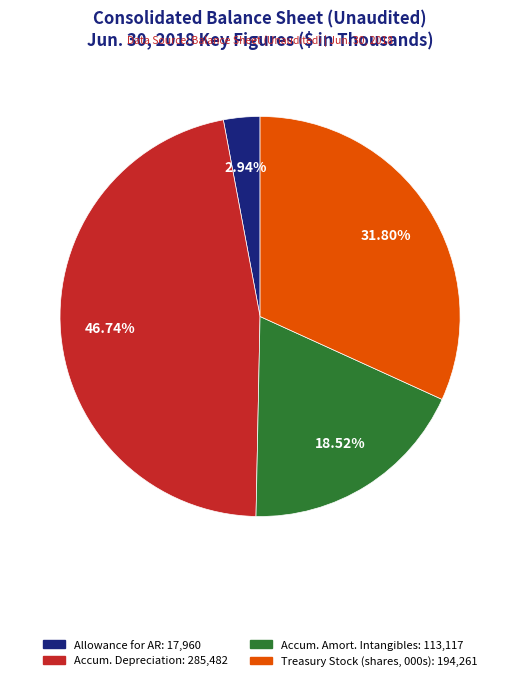

How many slices are in this pie chart?

4